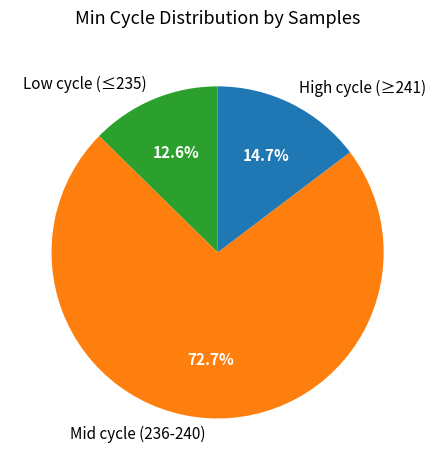

What is the largest slice in the pie chart?

Mid cycle (236-240)